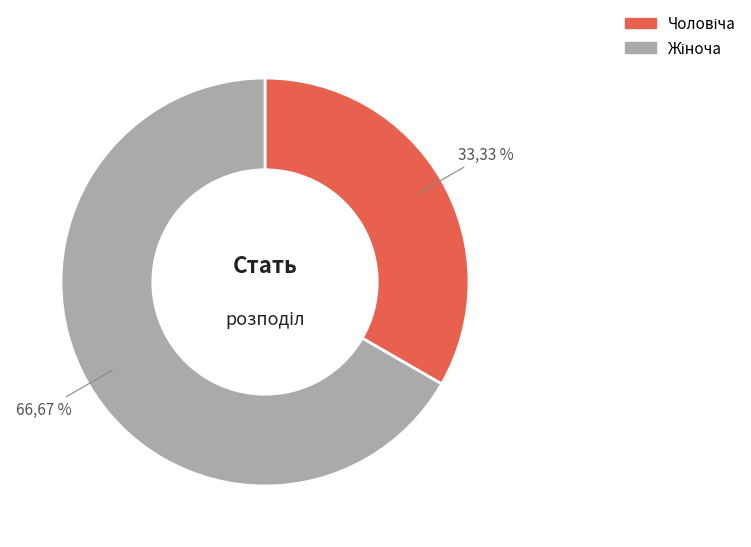

Does any single category account for the majority?

Yes